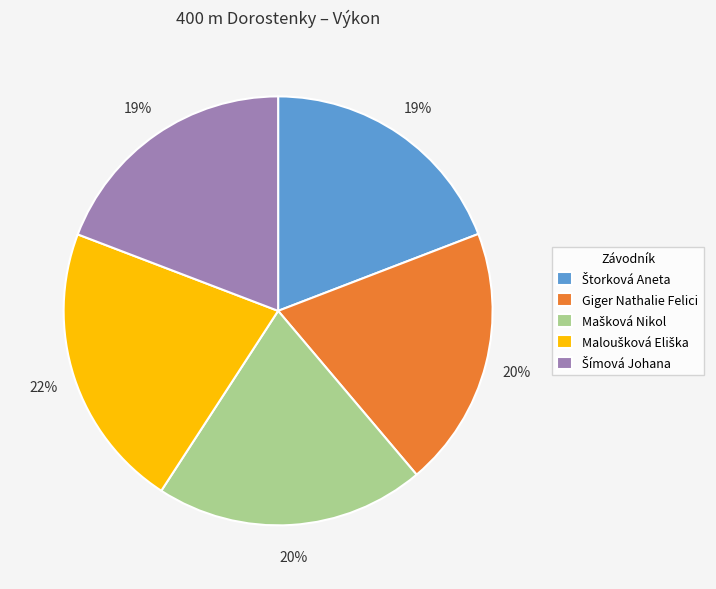

Does any single category account for the majority?

No